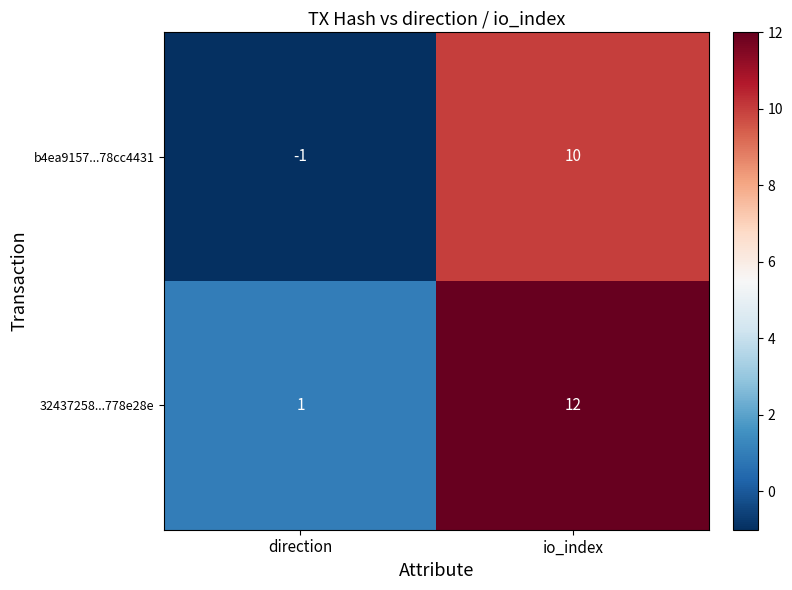

What is the total value across all series at io_index?

22